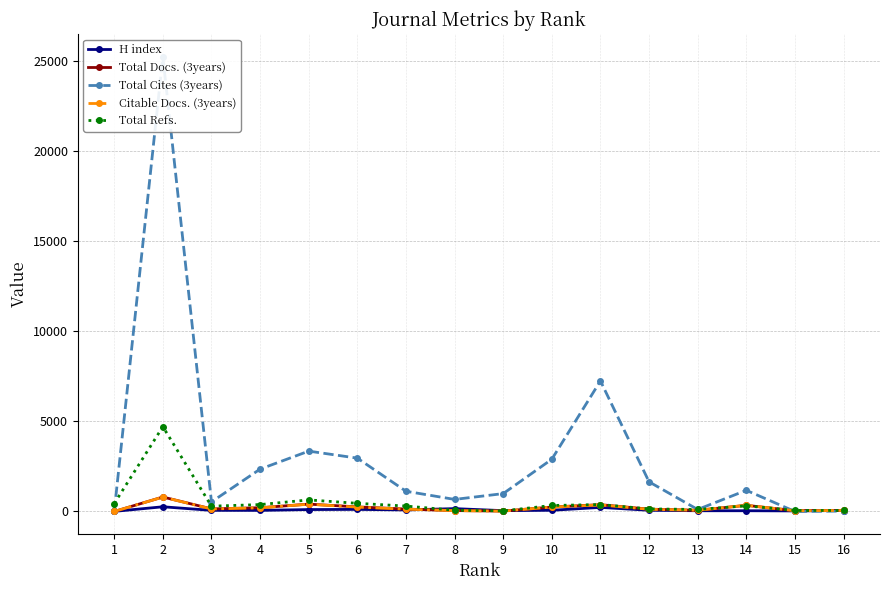

At how many categories does at least one series exceed 7891?

1